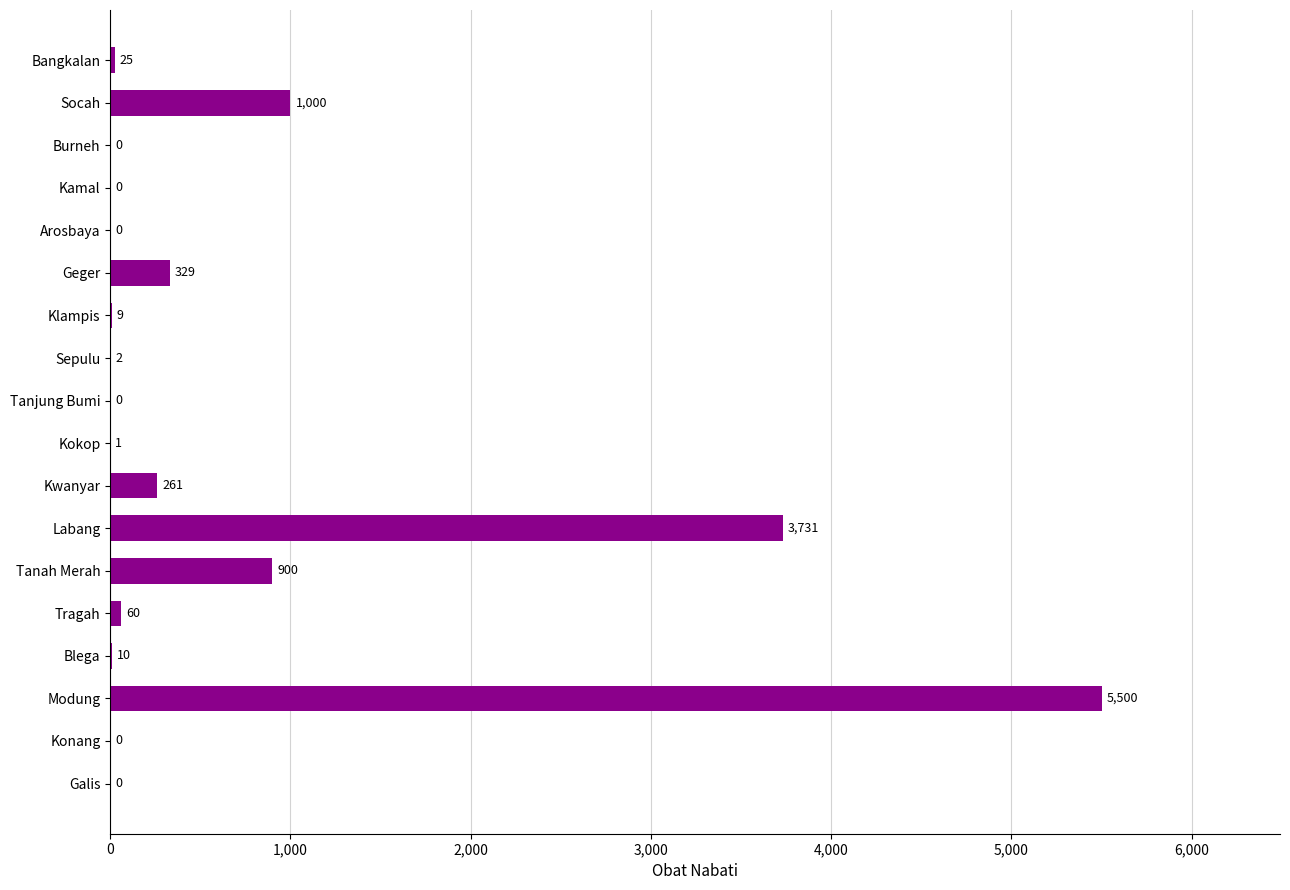

What is the change in value from Bangkalan to Klampis?

-16